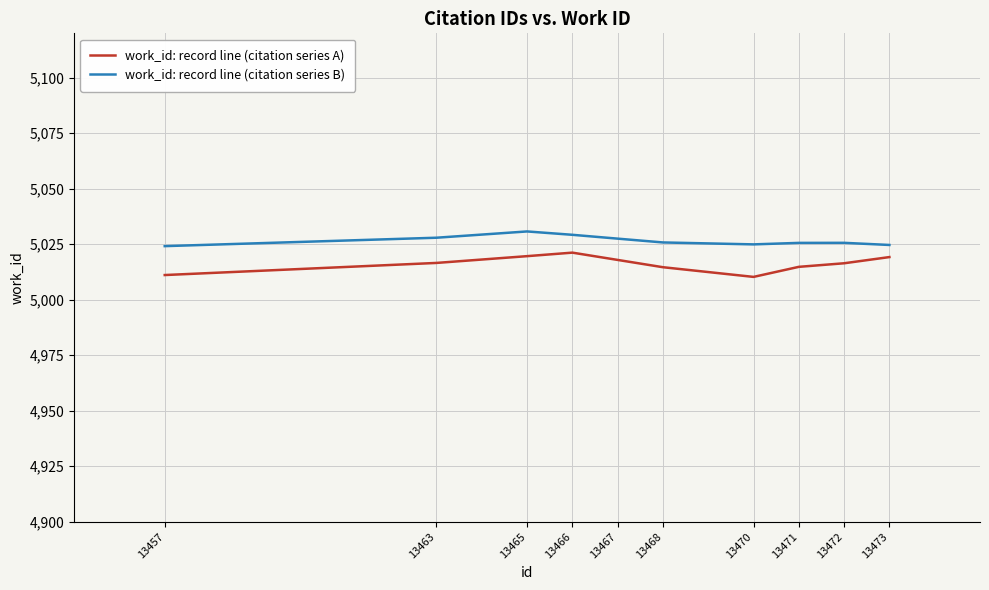

What is the difference between the maximum and minimum values in the work_id: record line (citation series A) series?

10.9